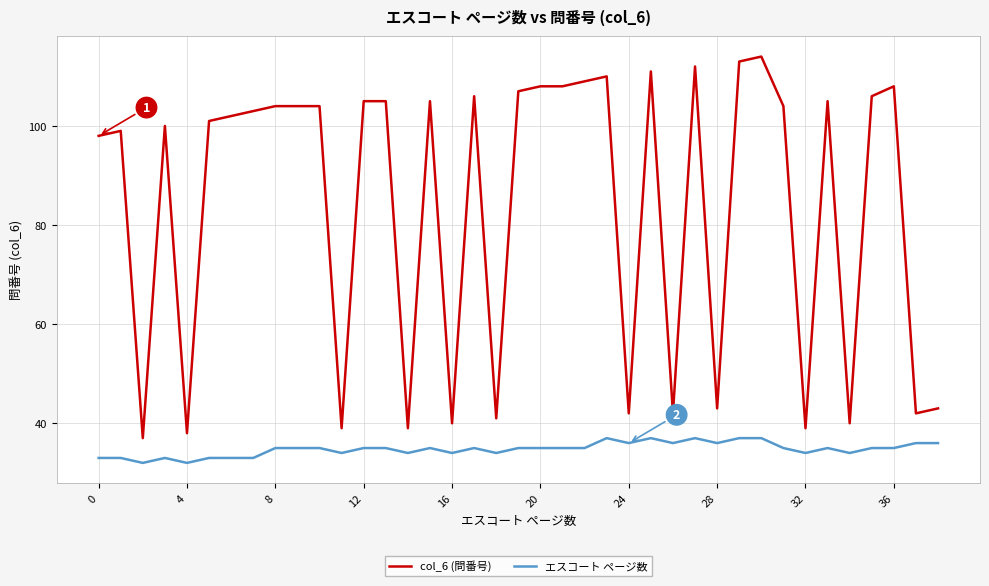

Reading left to right, extract all data points from this chart.

col_6 (問番号): 98	99	37	100	38	101	102	103	104	104	104	39	105	105	39	105	40	106	41	107	108	108	109	110	42	111	42	112	43	113	114	104	39	105	40	106	108	42	43
エスコート ページ数: 33	33	32	33	32	33	33	33	35	35	35	34	35	35	34	35	34	35	34	35	35	35	35	37	36	37	36	37	36	37	37	35	34	35	34	35	35	36	36